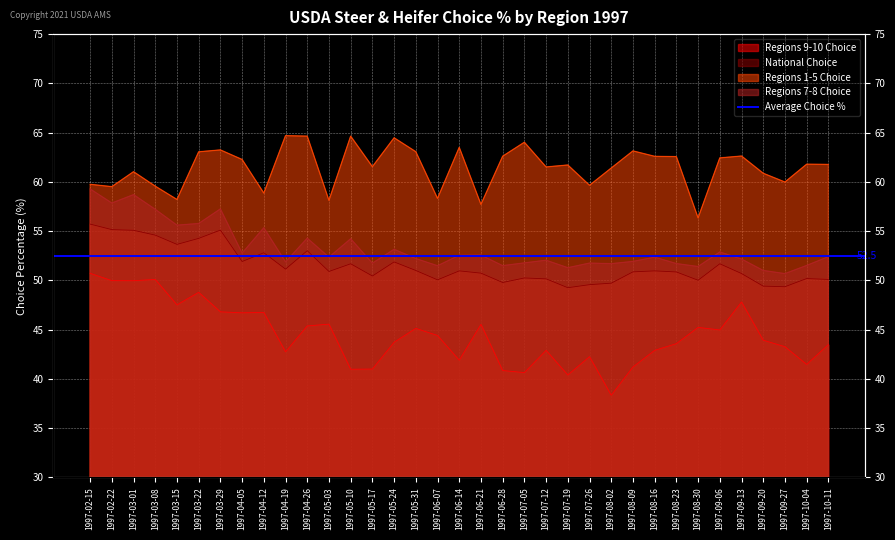

At which label does Regions 1-5 Choice first exceed 61?

1997-03-01